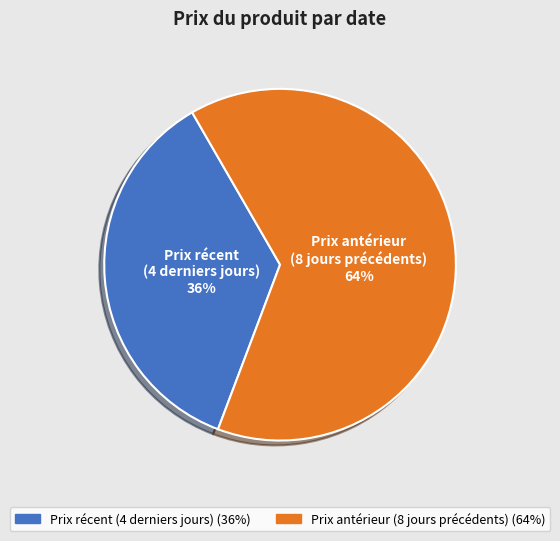

To the nearest percent, what is the average slice percentage?

50%